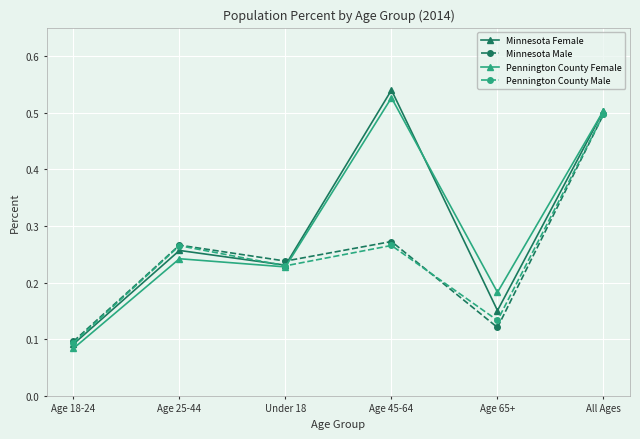

Where is Minnesota Female nearest to the value 0?

Age 18-24